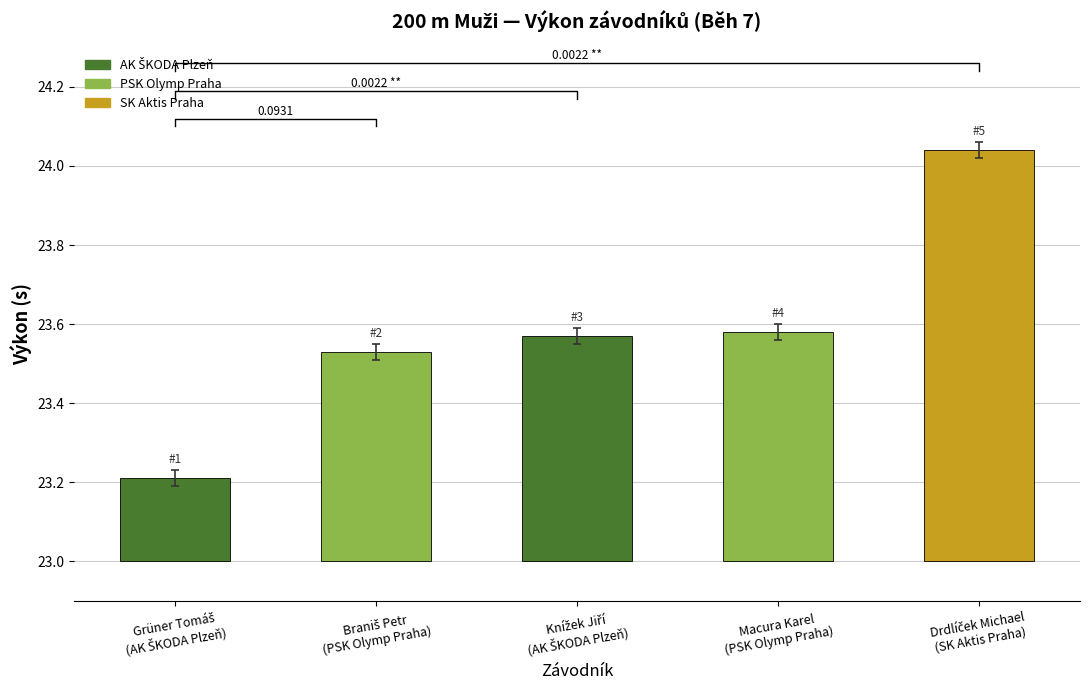

Rank the categories by value from highest to lowest.

Drdlíček Michael (SK Aktis Praha), Macura Karel (PSK Olymp Praha), Knížek Jiří (AK ŠKODA Plzeň), Braniš Petr (PSK Olymp Praha), Grüner Tomáš (AK ŠKODA Plzeň)